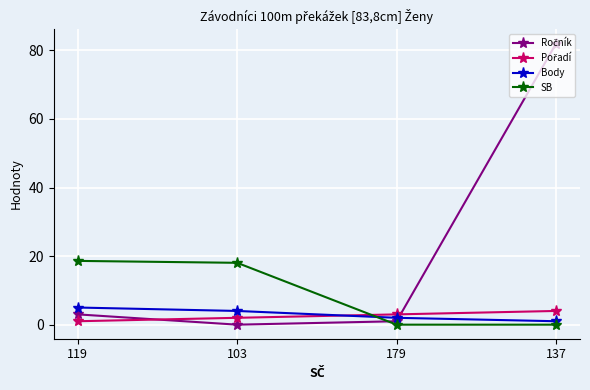

Rank the categories by Body value from lowest to highest.

137, 179, 103, 119